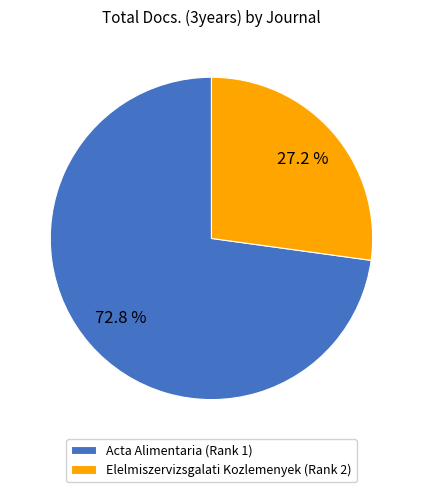

Between Acta Alimentaria (Rank 1) and Elelmiszervizsgalati Kozlemenyek (Rank 2), which is larger?

Acta Alimentaria (Rank 1)